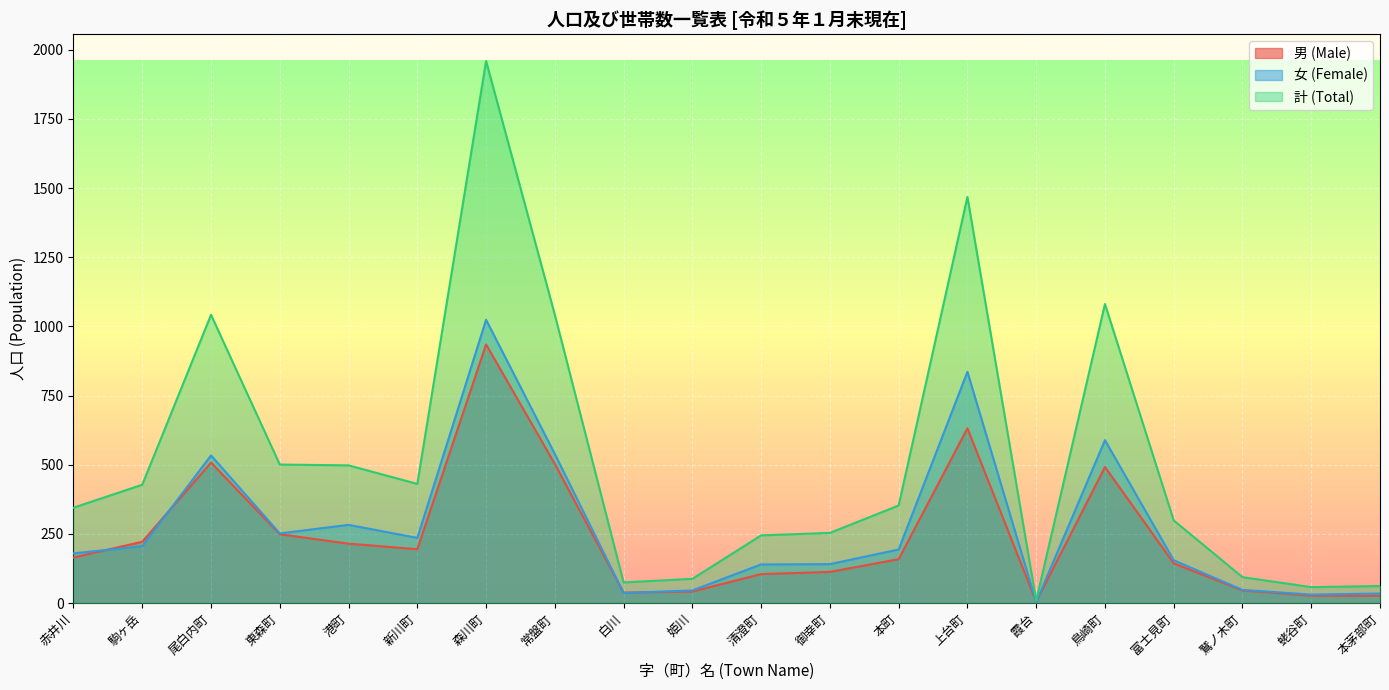

What value does the 女 (Female) series have at 鳥崎町, to the nearest 10?

590